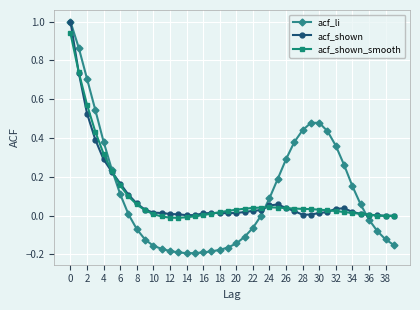

What is the maximum value for acf_li?

1.0